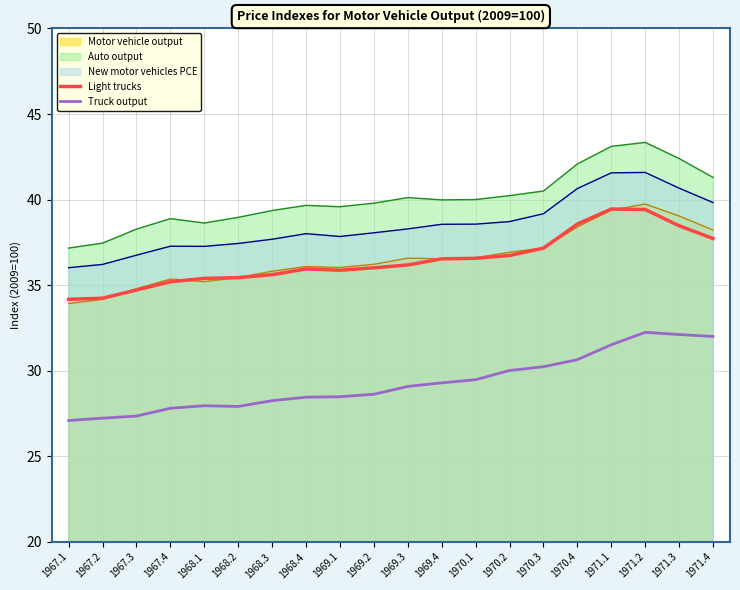

How many interior local valleys does the Light trucks series have?

1